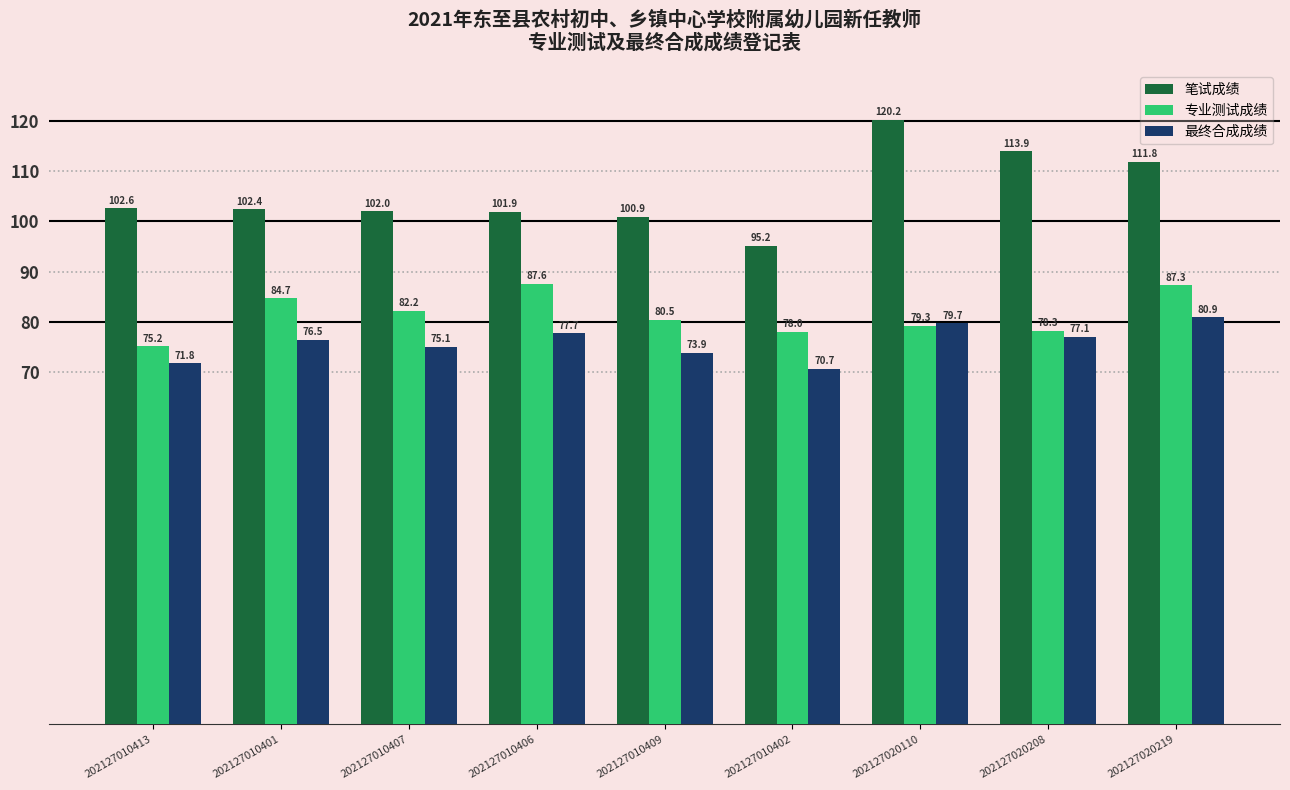

Are the bars grouped side by side (vs. stacked)?

Yes